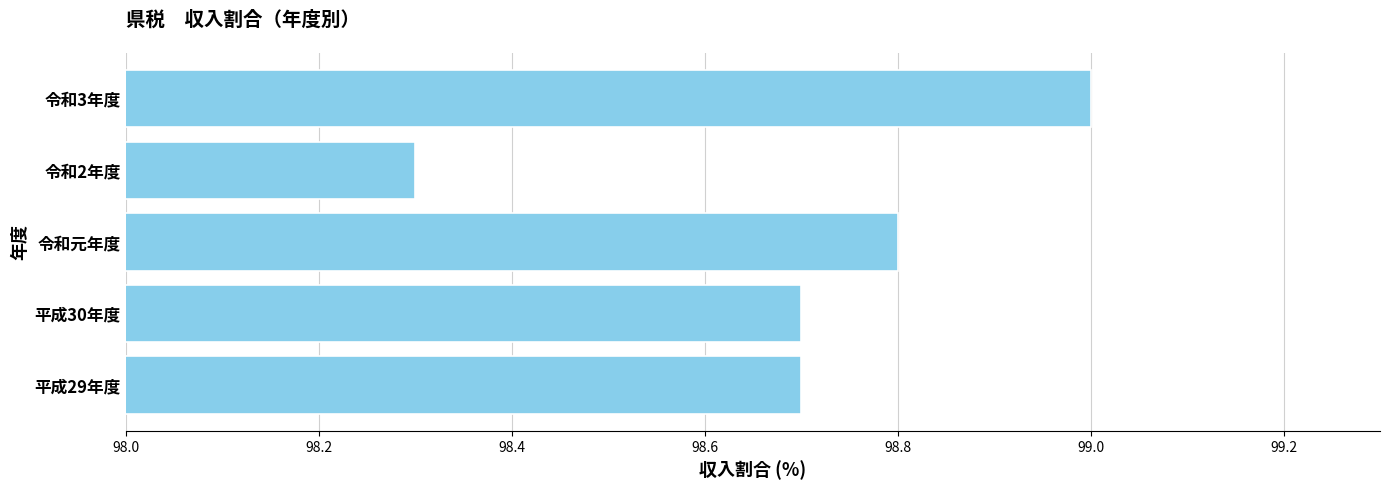

Which has a higher value, 令和元年度 or 令和3年度?

令和3年度